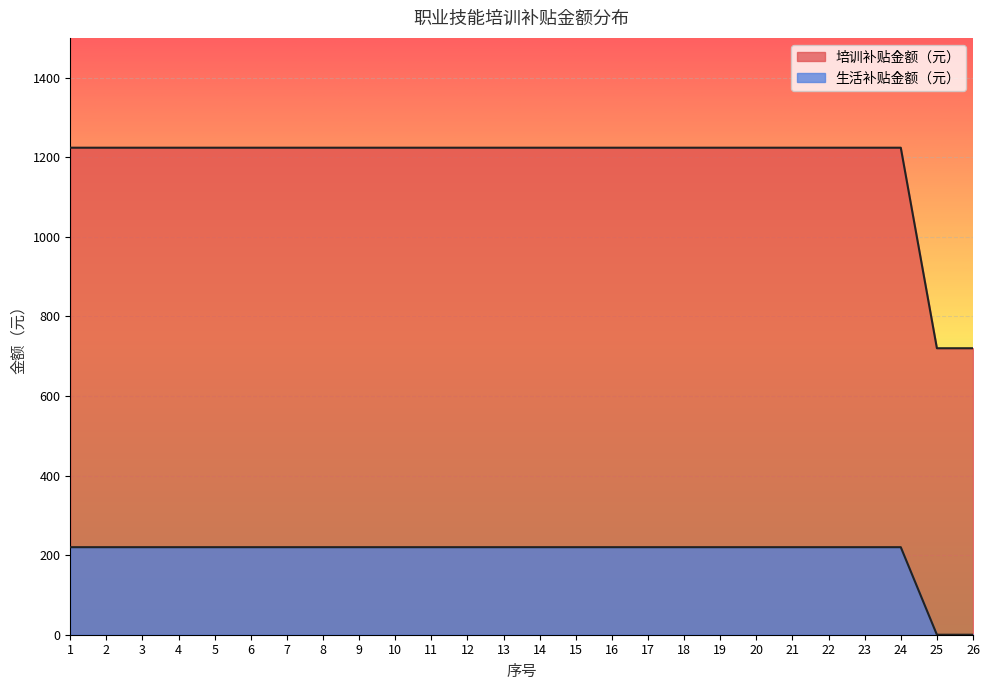

Is it true that 生活补贴金额（元） equals 220 at 13?

True